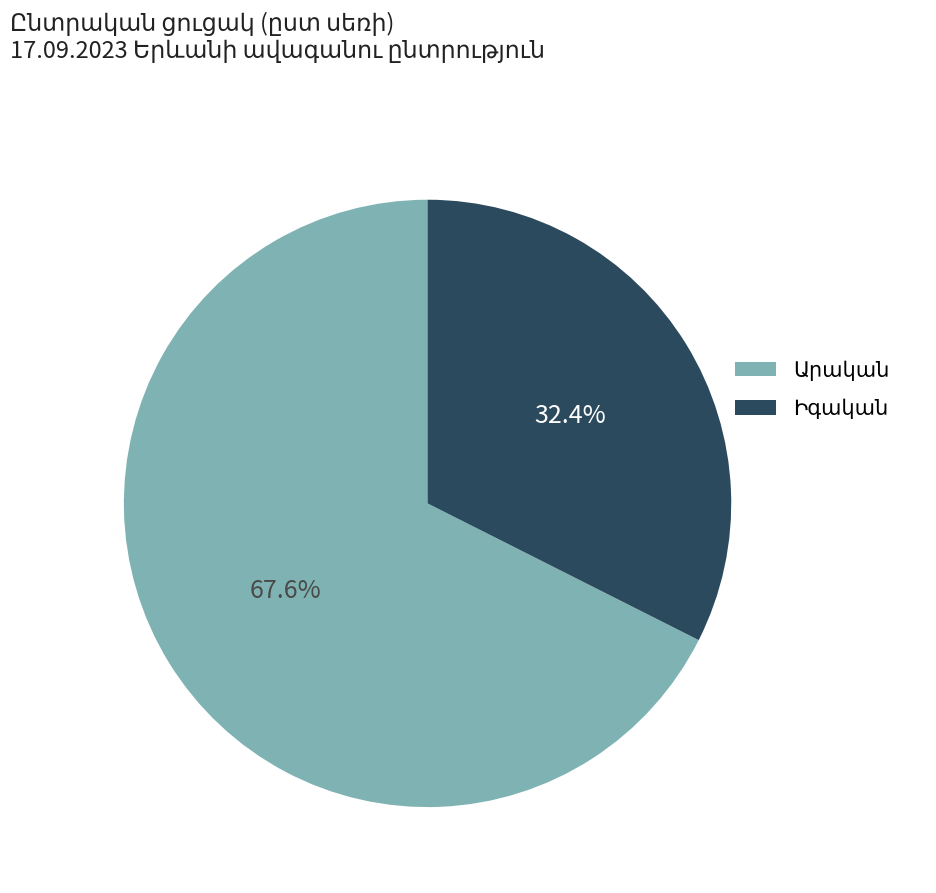

Does any single category account for the majority?

Yes